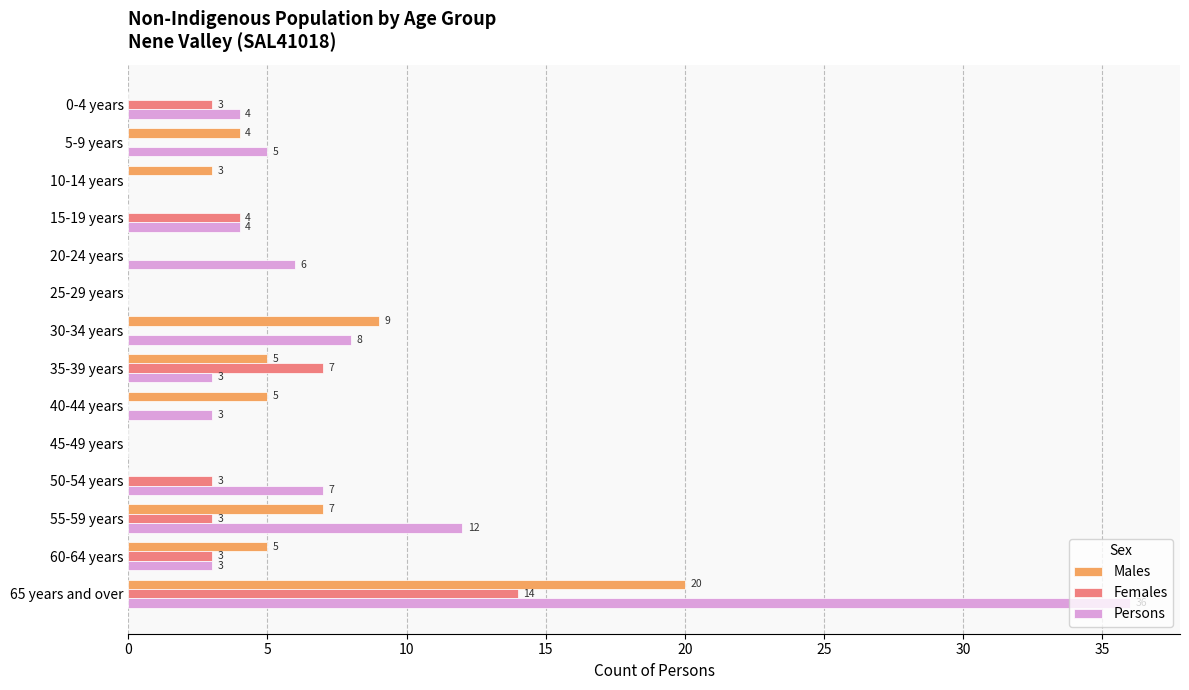

What is the sum of the Females values at 35-39 years and 5-9 years?

7